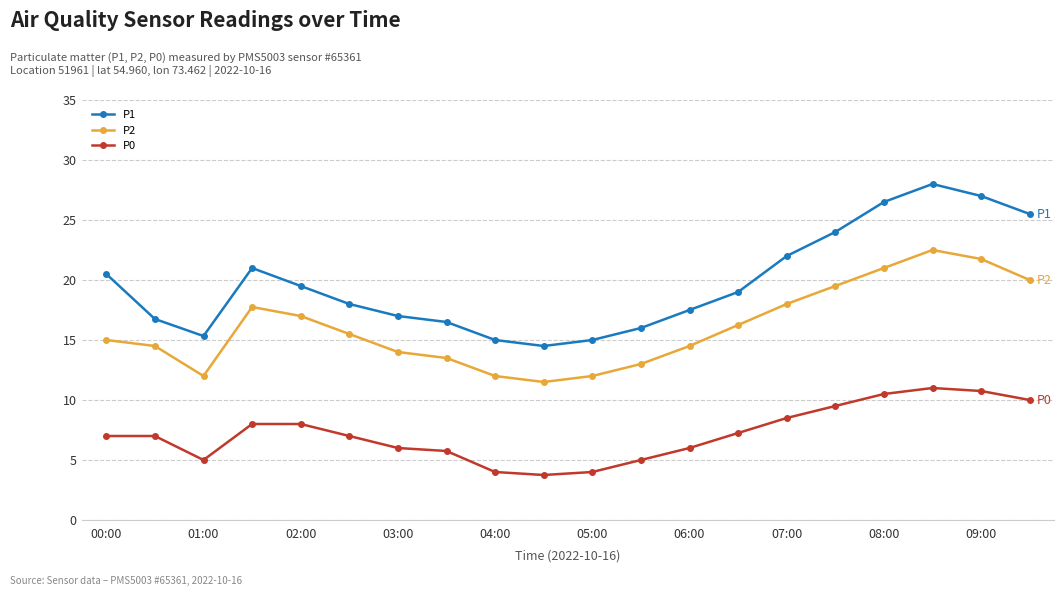

In P2, how many points are higher than both neighbors (excluding endpoints)?

2